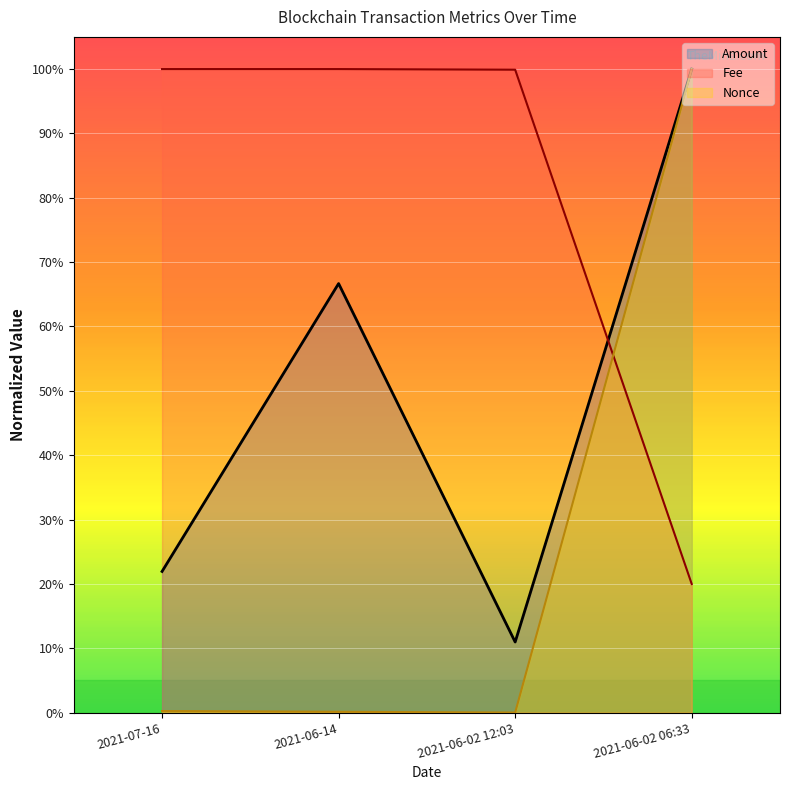

True or false: Fee and Amount cross at least once.

True